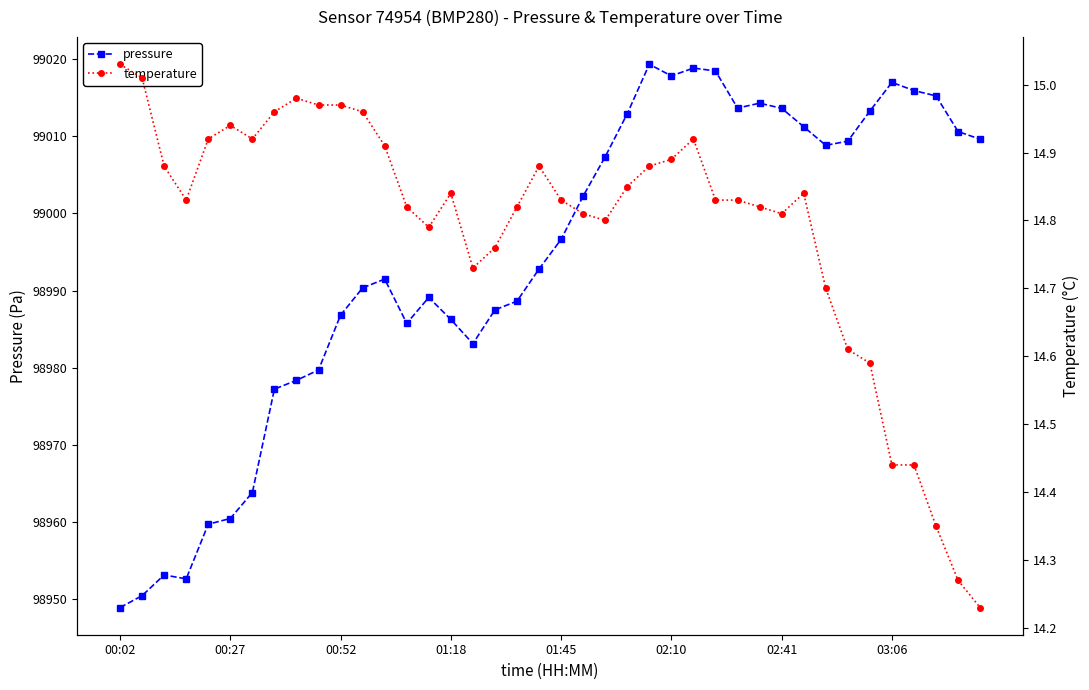

At how many categories does at least one series exceed 14476?

40